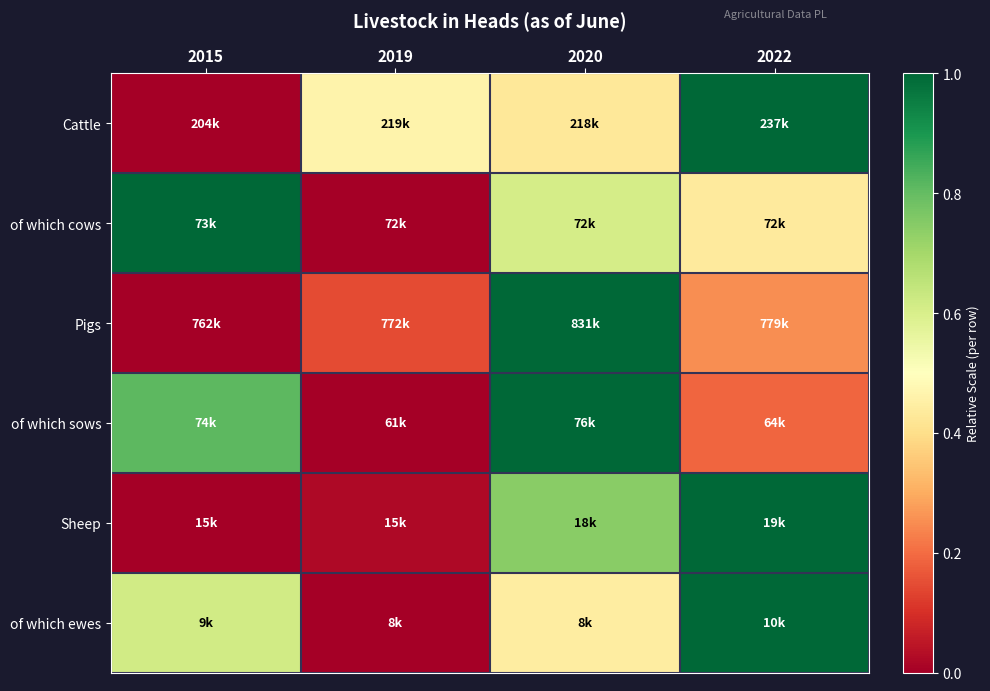

What is the spread (max minus min) of values at 2019?

0.5